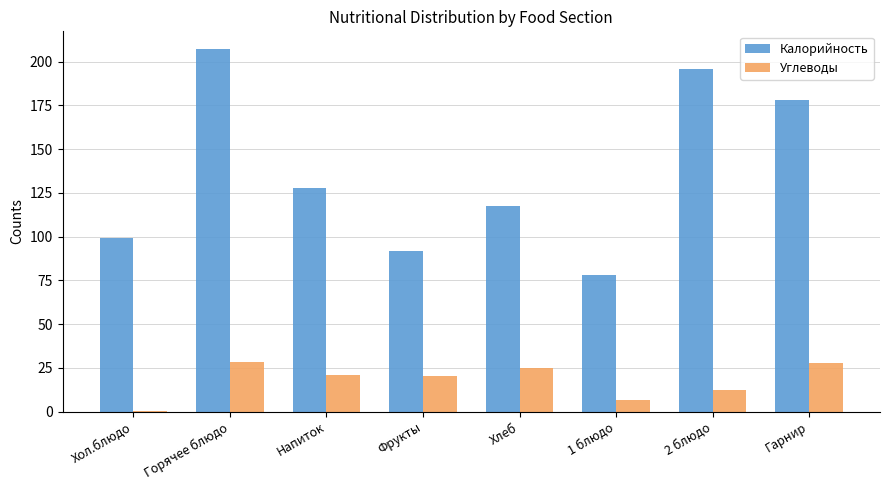

Where does the Калорийность series first go above 128?

Горячее блюдо